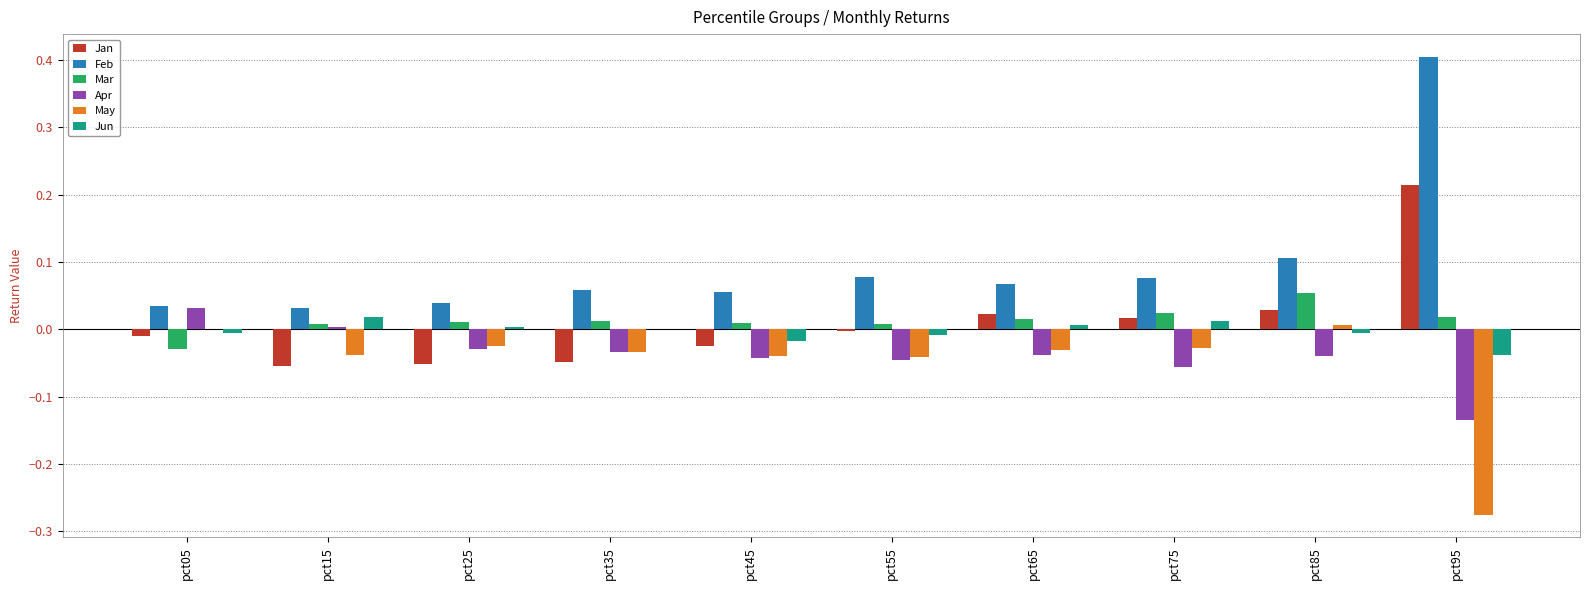

True or false: Mar has a value of 0.0 at pct65.

True